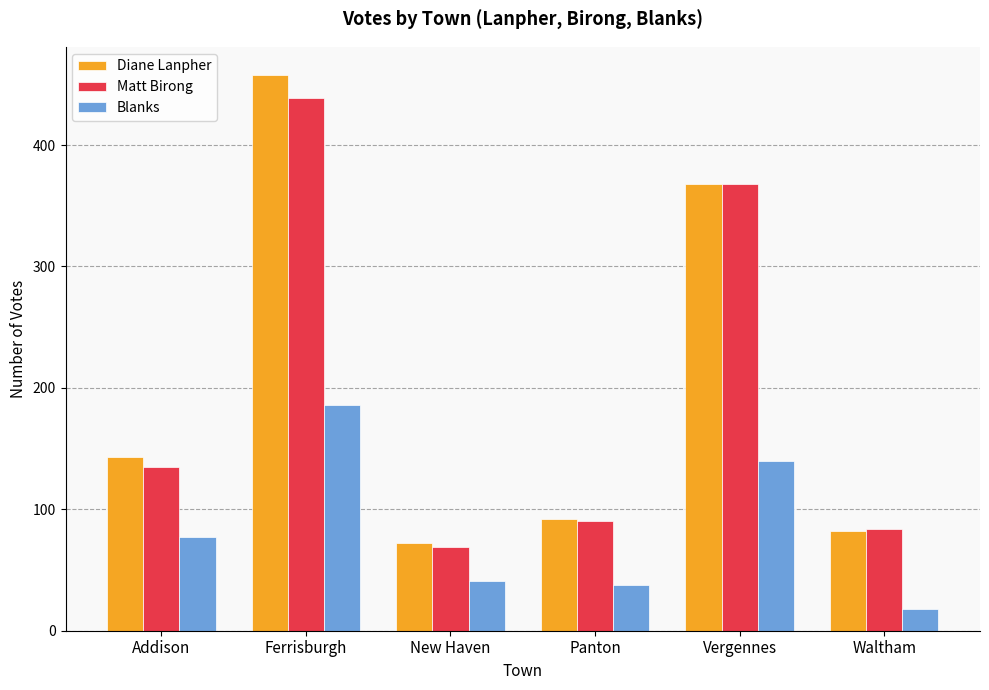

Does the chart contain any negative values?

No